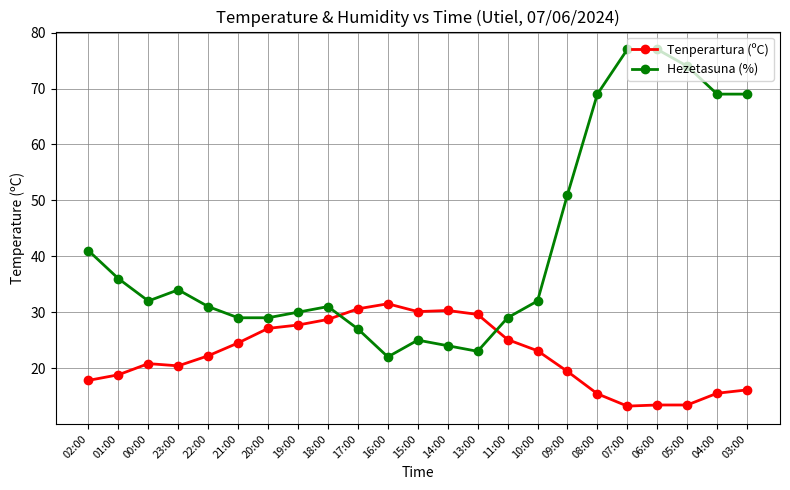

What is the average value of the Tenperartura (ºC) series?

22.4